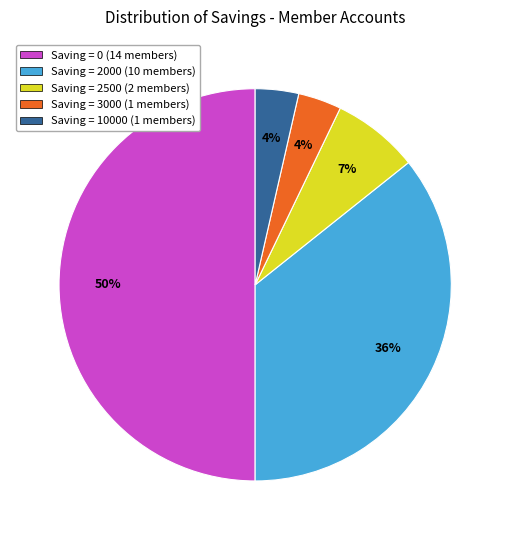

Does Saving = 10000 (1 members) account for over 50% of the chart?

No